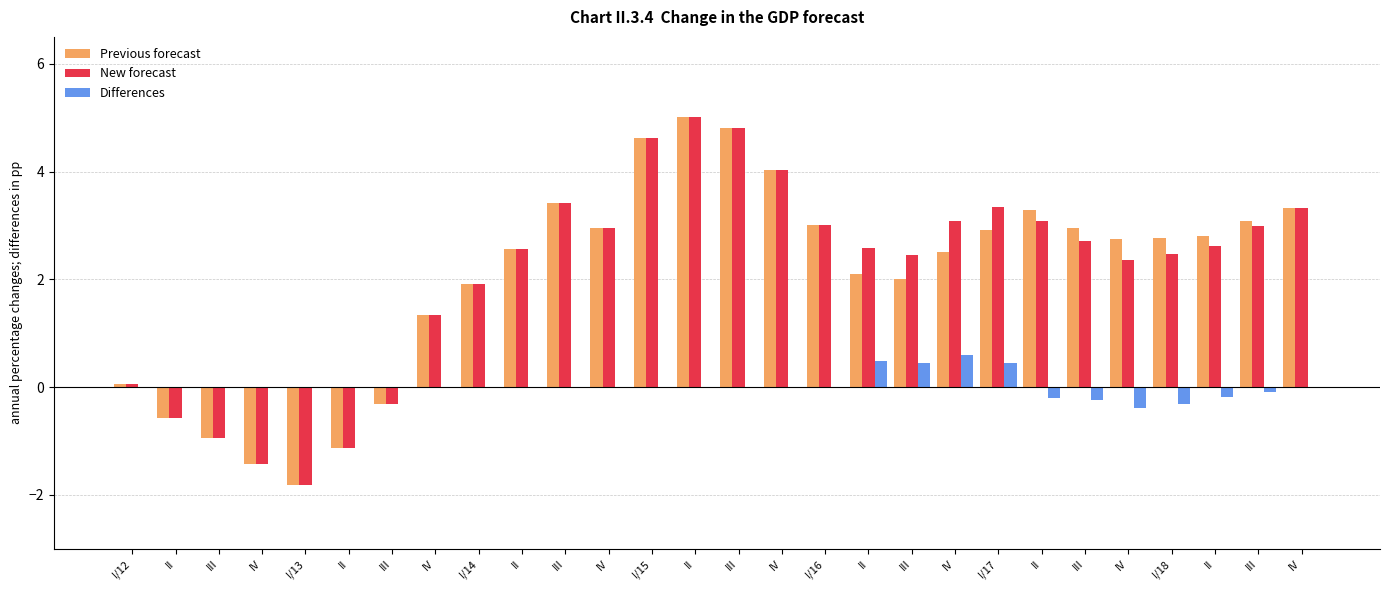

What is the label of the 13th bar from the left?

I/15